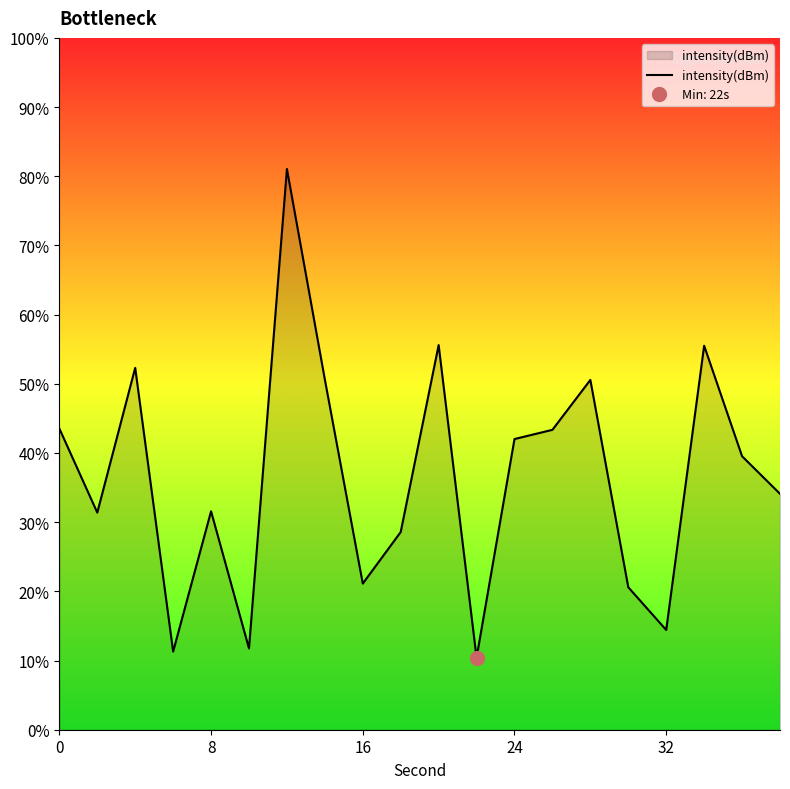

True or false: there are more than 0 points higher than both neighbors.

True